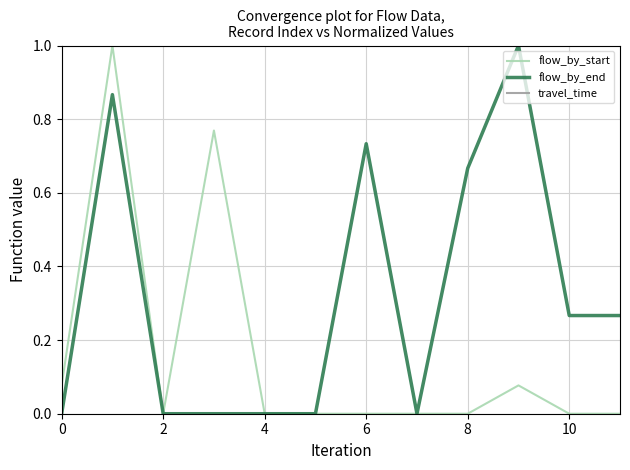

True or false: flow_by_start has a value of 0.1 at 9.

True